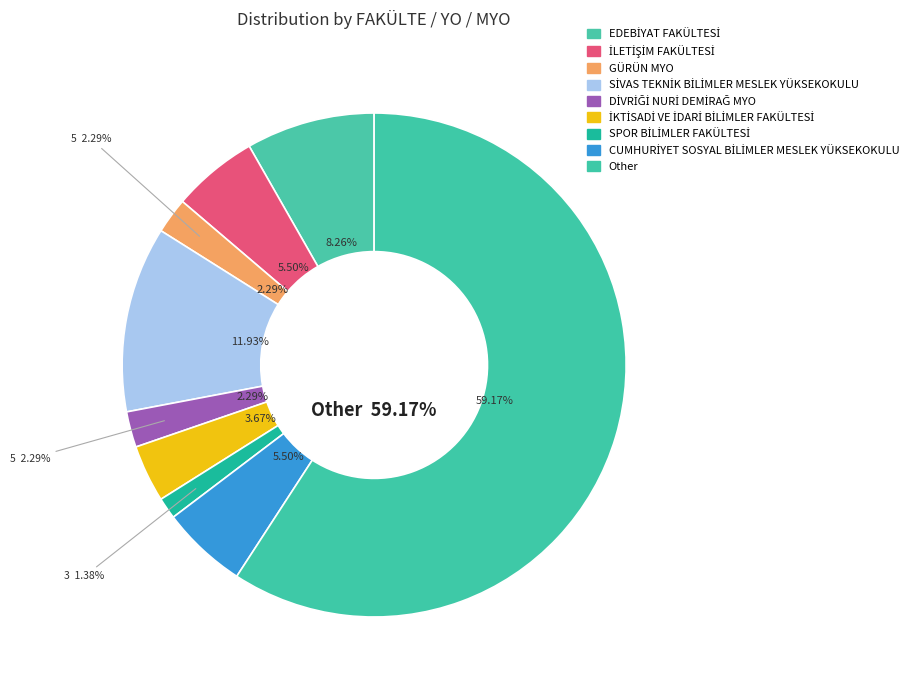

What is the smallest slice in the pie chart?

SPOR BİLİMLER FAKÜLTESİ